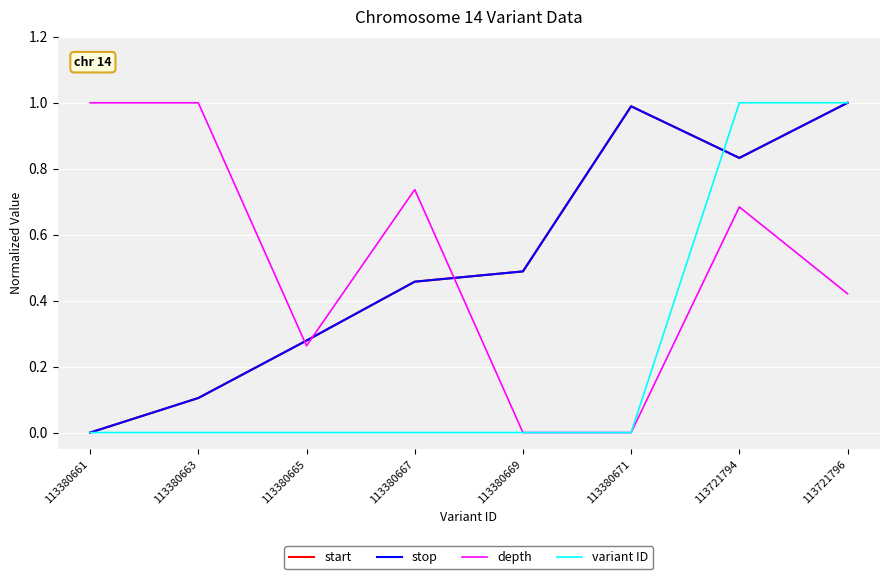

Does the chart display data point markers on the line(s)?

No